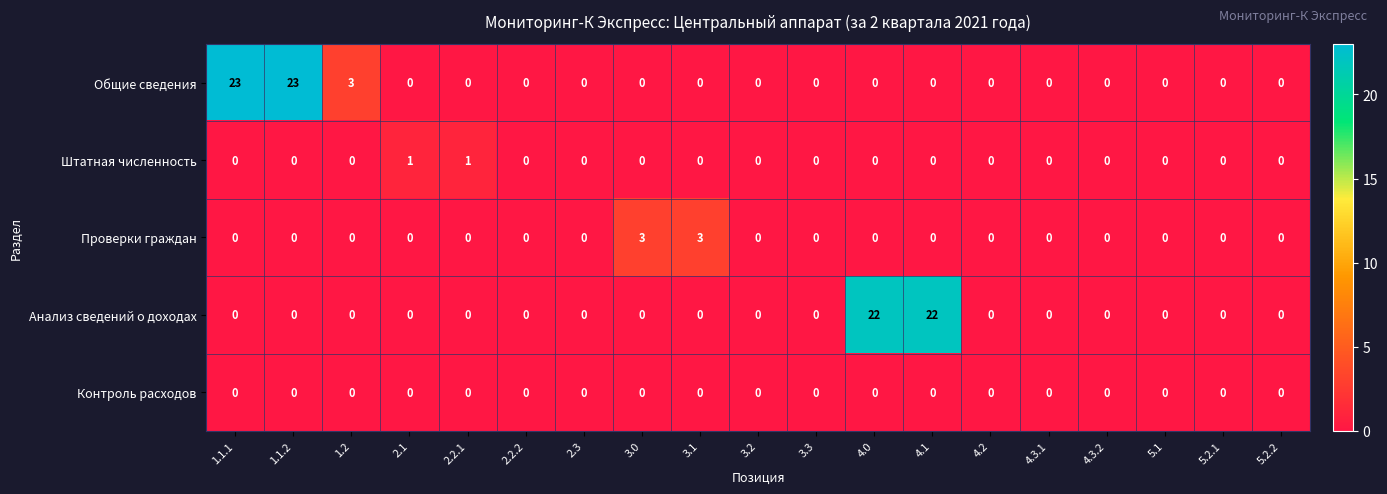

How many categories are shown in the chart?

19